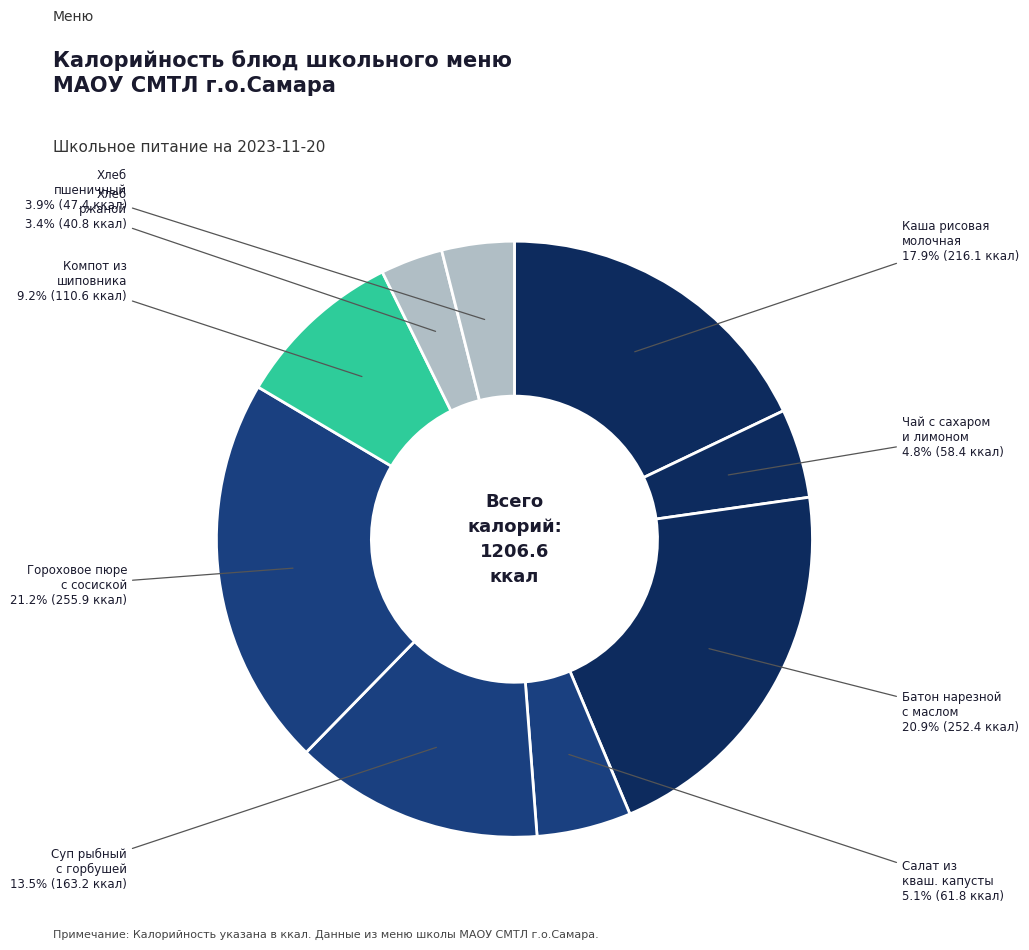

Is there a majority slice in this chart?

No